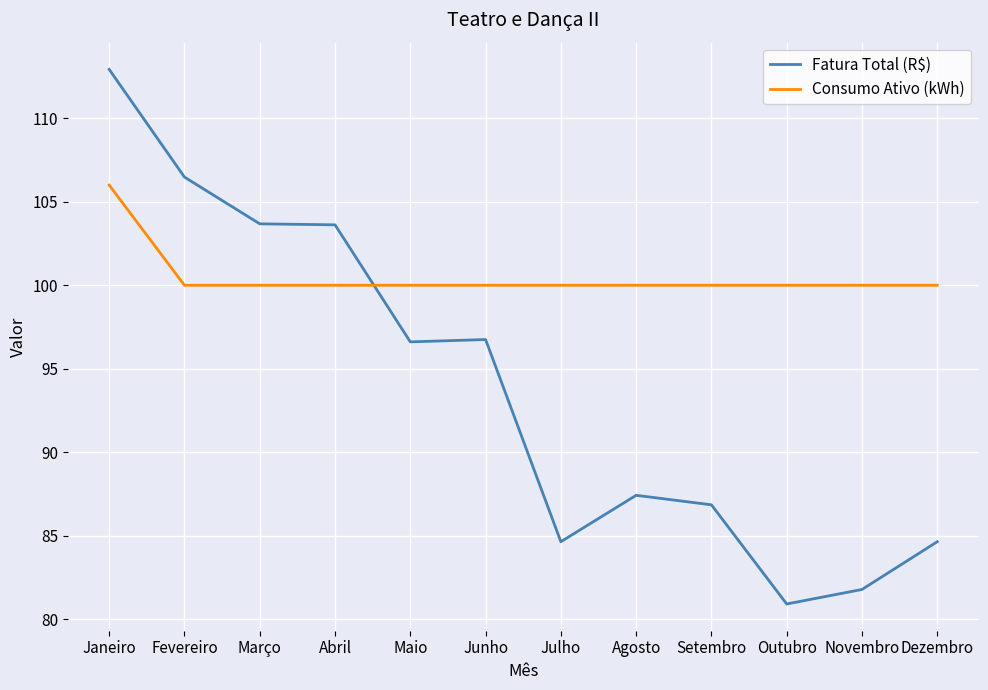

At Maio, list the series in order from largest to smallest.

Consumo Ativo (kWh), Fatura Total (R$)